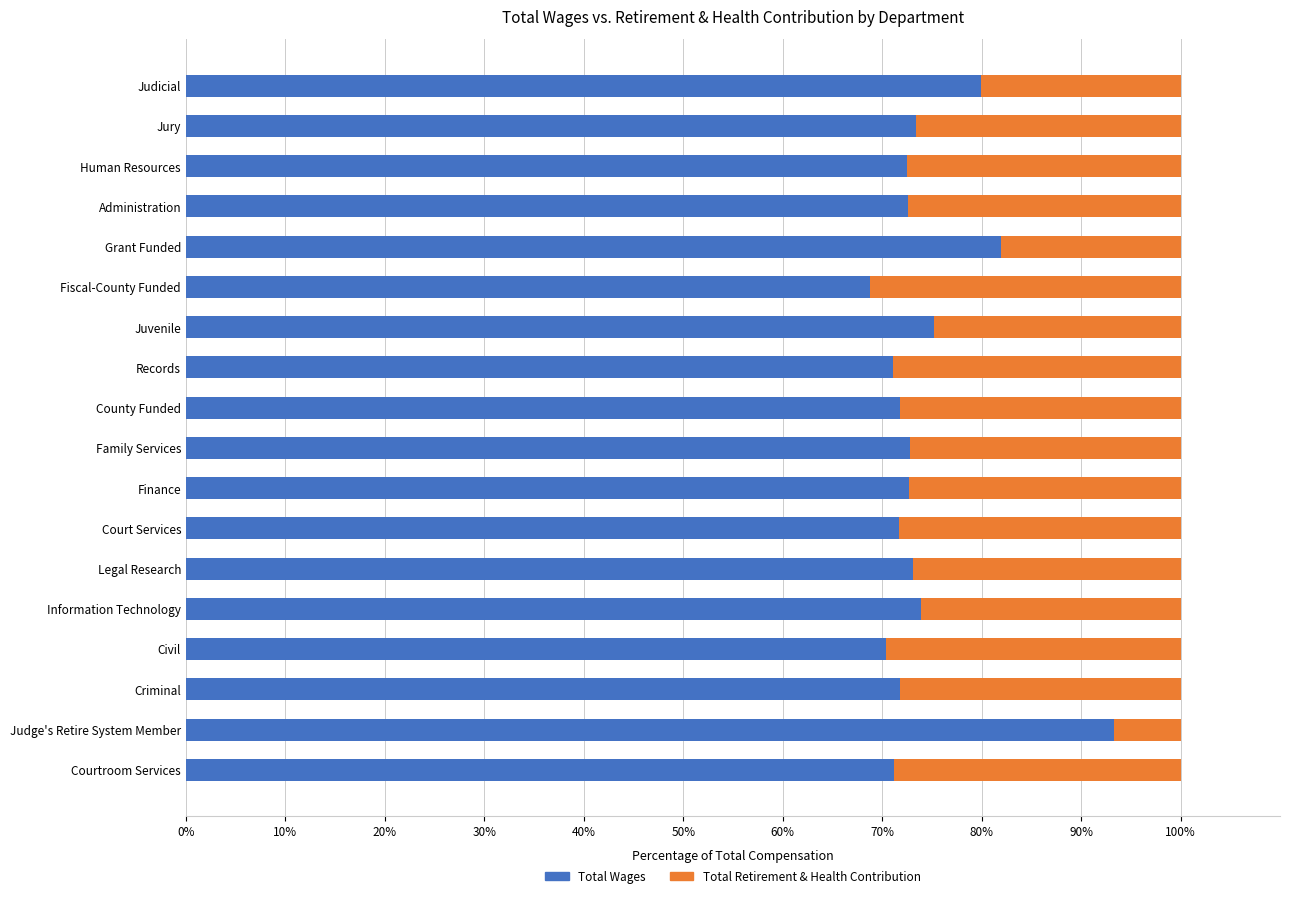

What is the approximate value of Total Wages at Criminal?

71.8